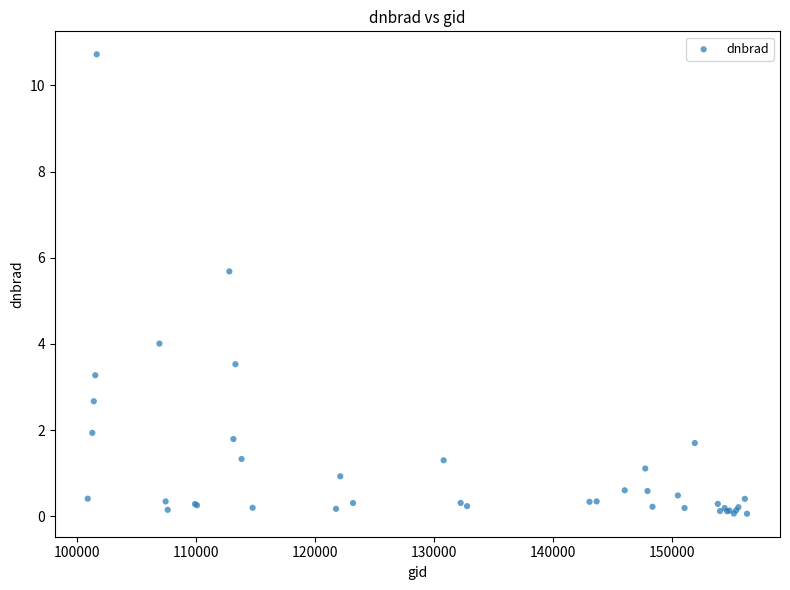

What Y value in the scatter plot is closest to 5?

5.7